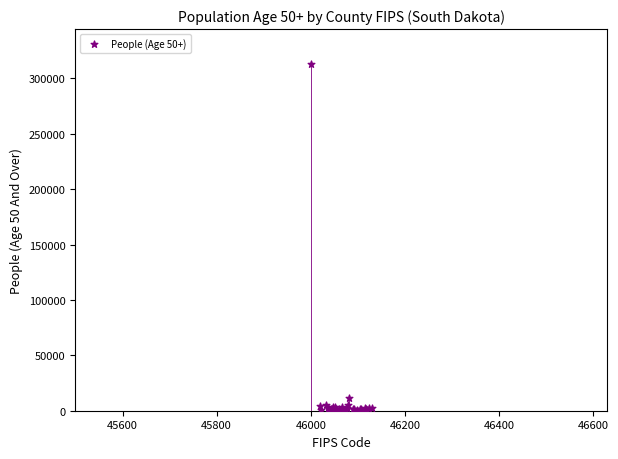

What Y value in the scatter plot is closest to 156803?

11064